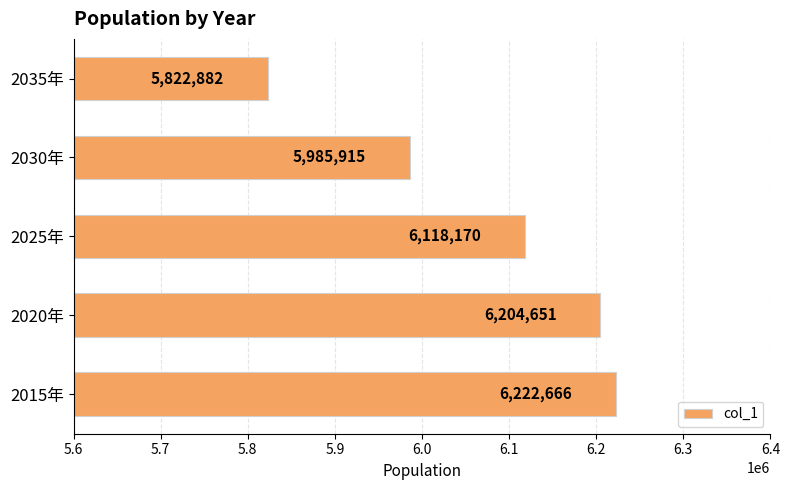

What is the change in value from 2015年 to 2025年?

-104496